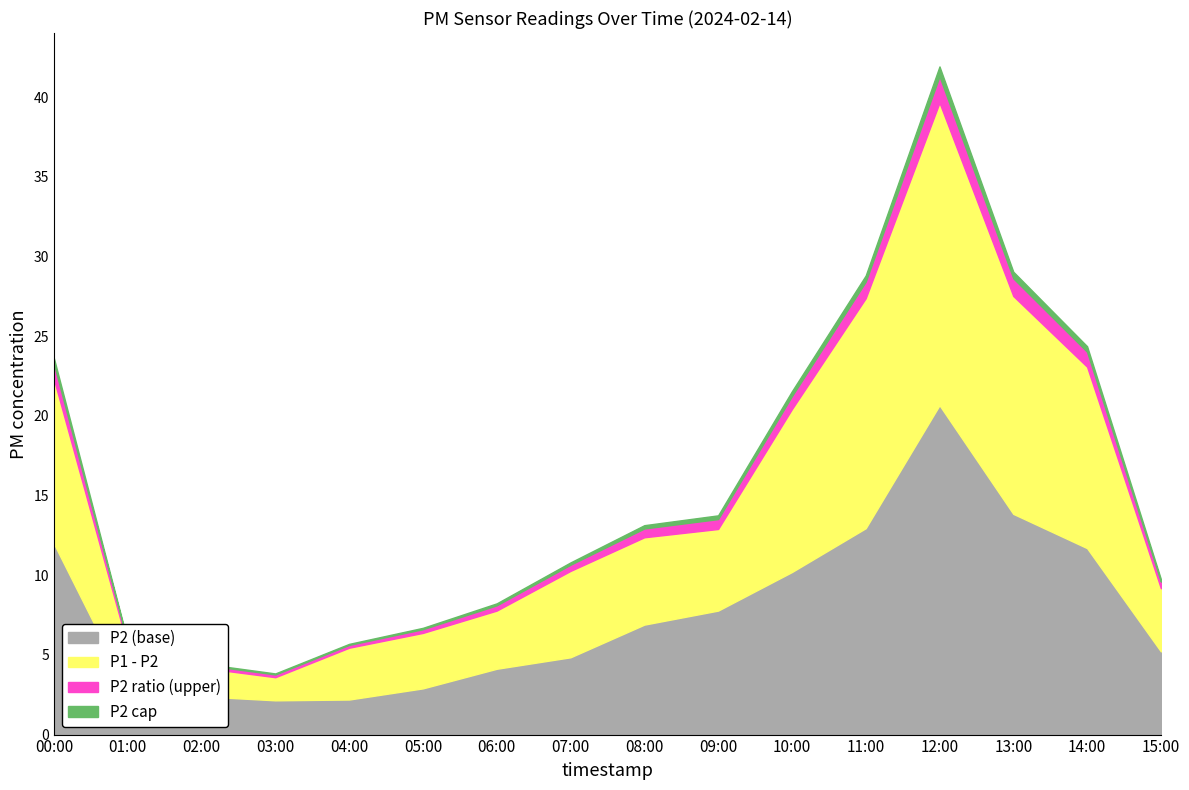

Where is P1 nearest to the value 21?

10:00